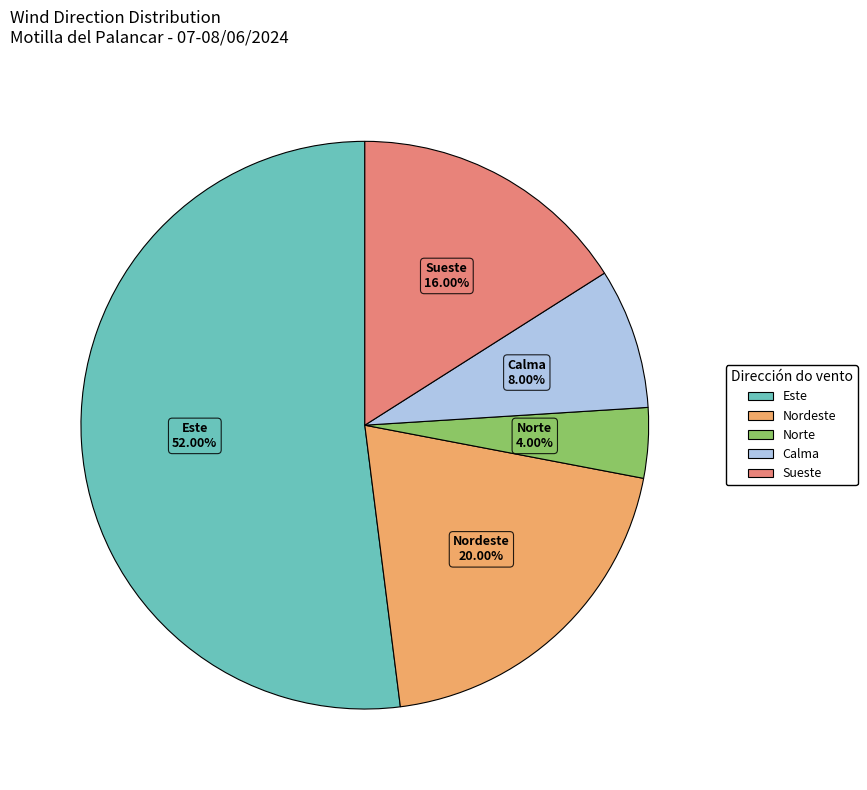

How many segments does this pie chart have?

5